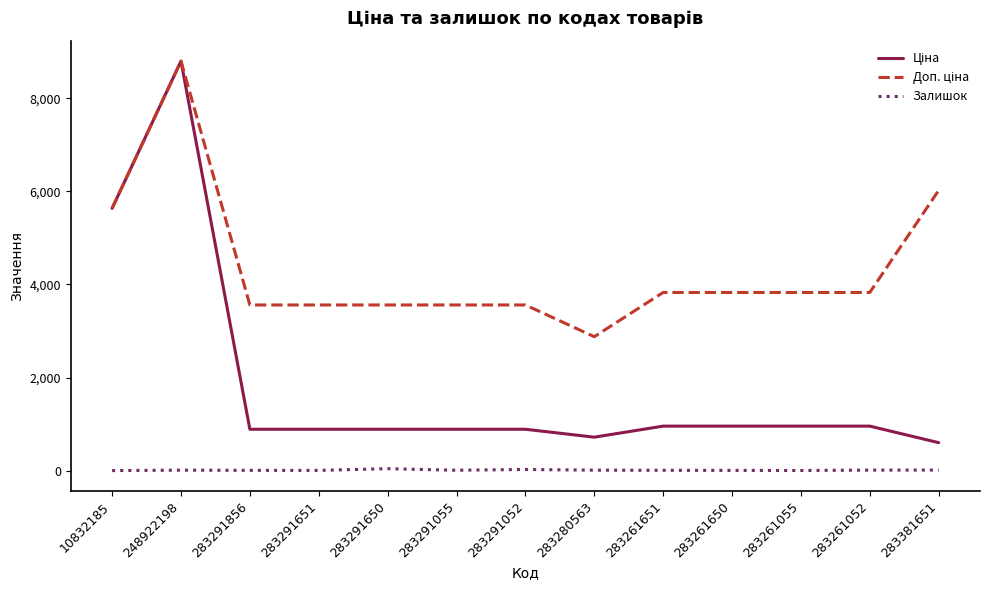

True or false: Залишок has a value of 43.0 at 283291650.

True